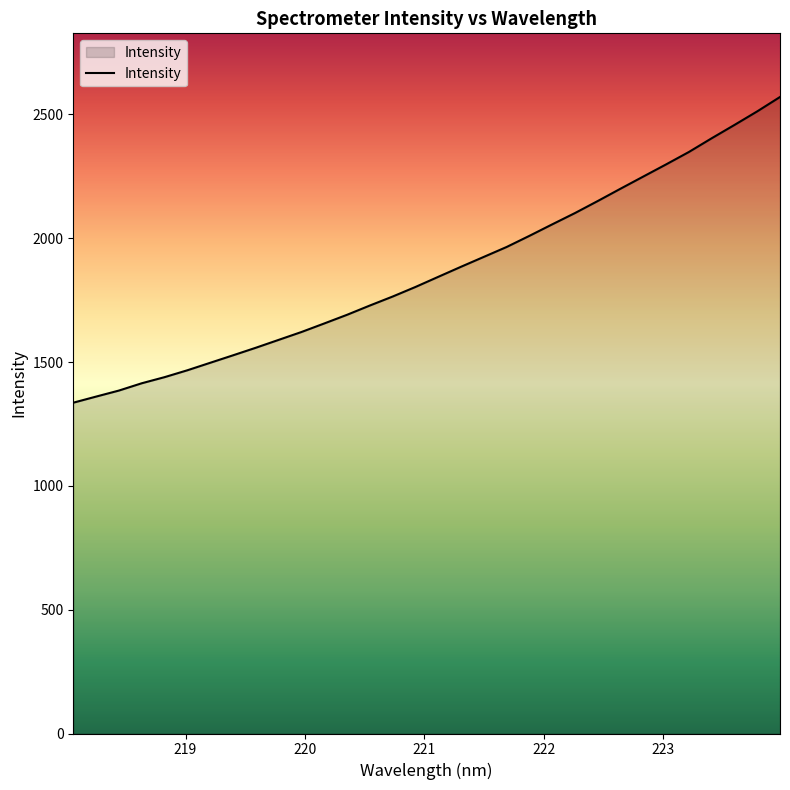

What is the smallest value displayed?

1335.7